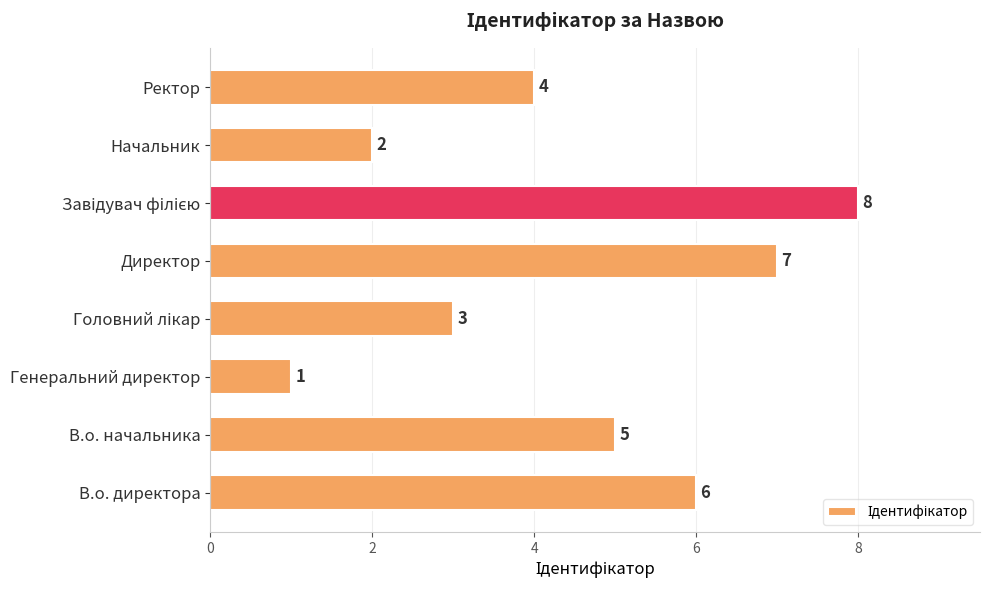

At which label is the value closest to 4?

Ректор